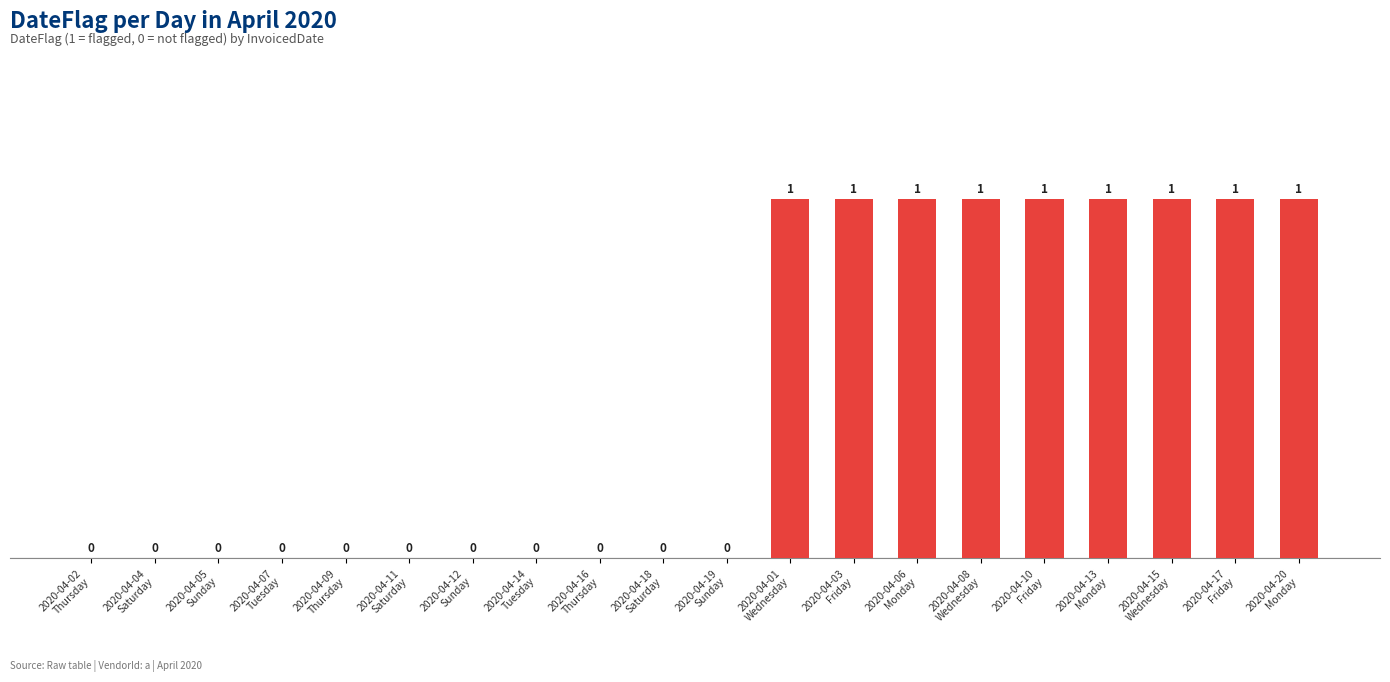

Reading right to left, list all the values displayed in this chart.

1	1	1	1	1	1	1	1	1	0	0	0	0	0	0	0	0	0	0	0